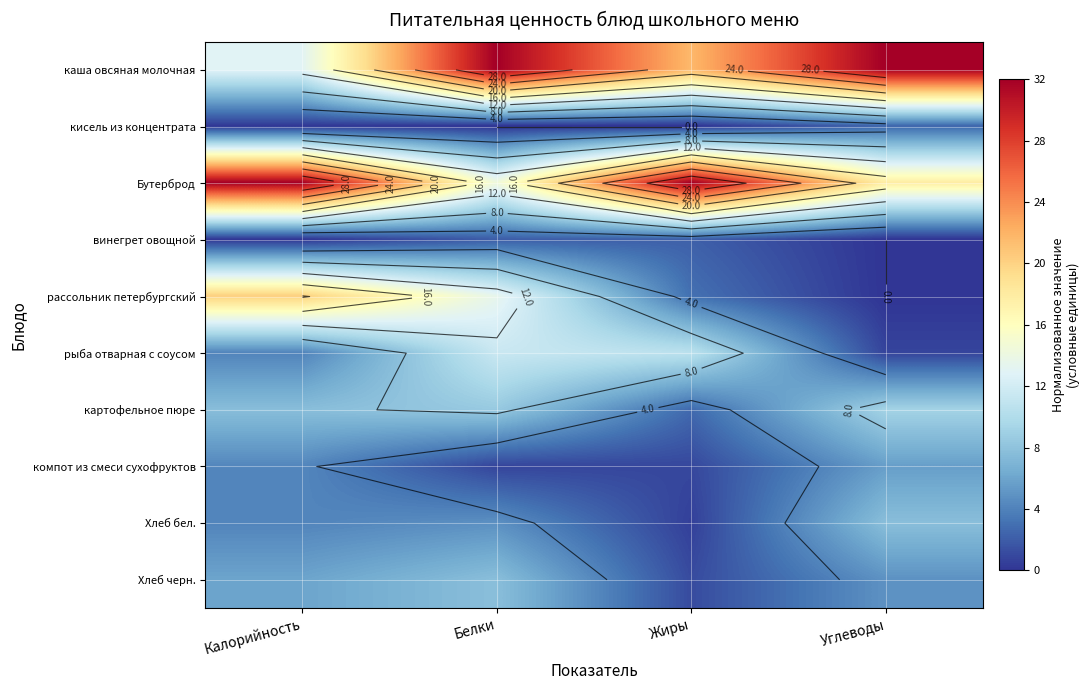

At how many categories does at least one series exceed 27?

4